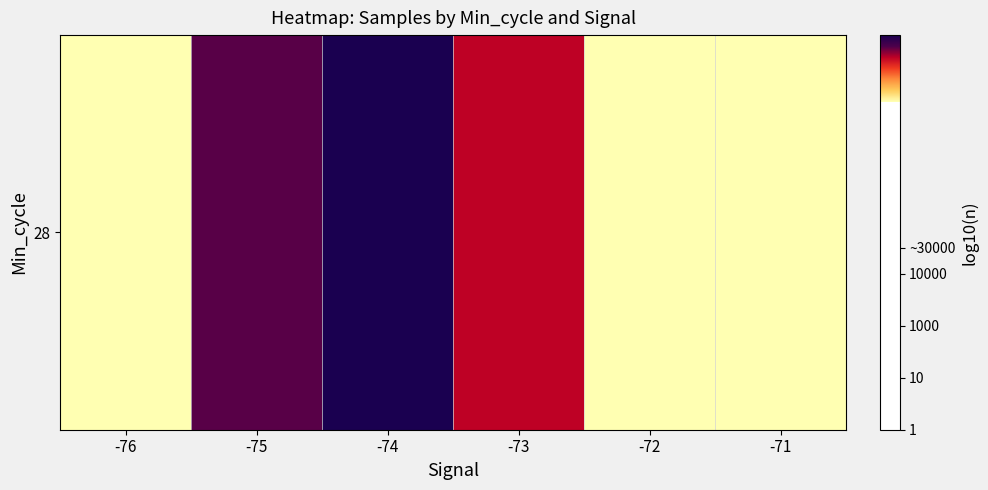

The value at -72 is 3.4. True or false?

False